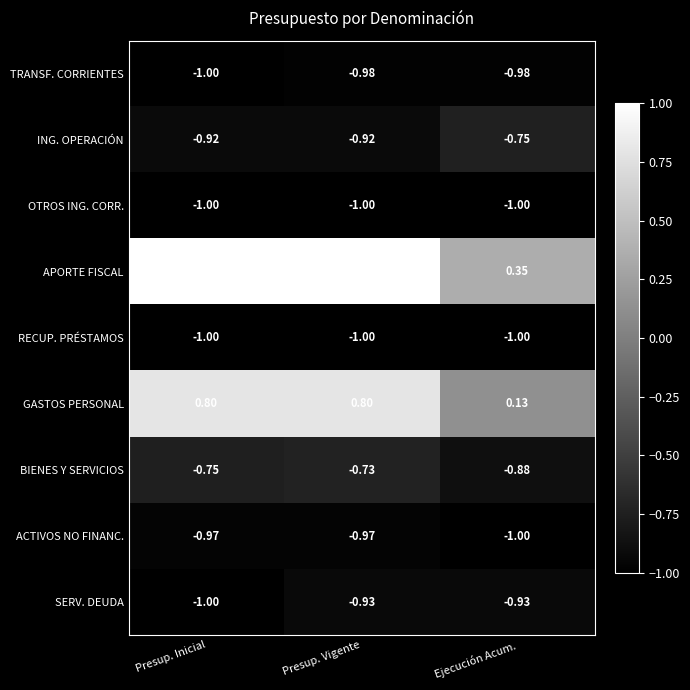

Which series has the largest total across all categories?

APORTE FISCAL